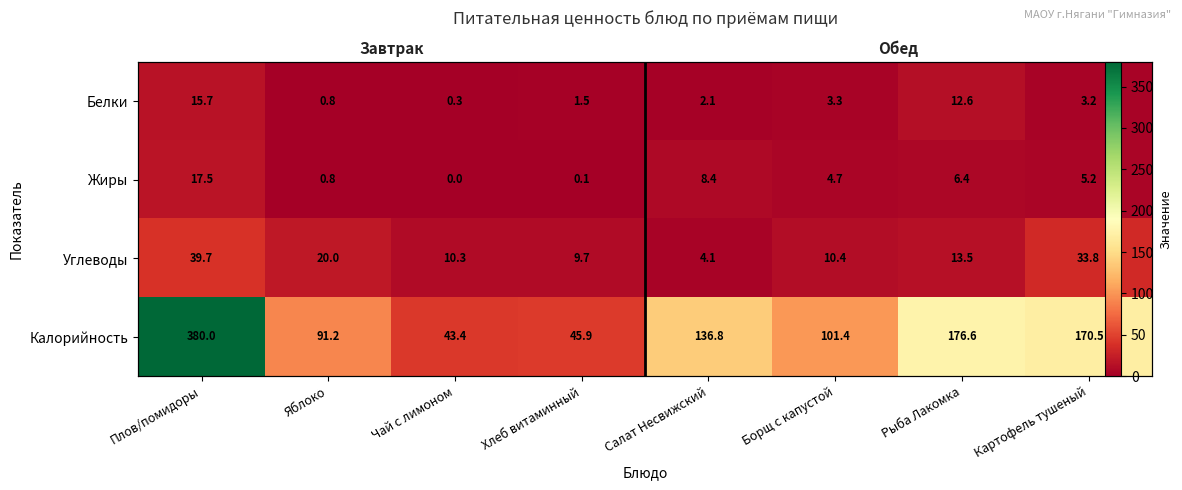

The Белки series shows 0.3 at Яблоко. True or false?

False